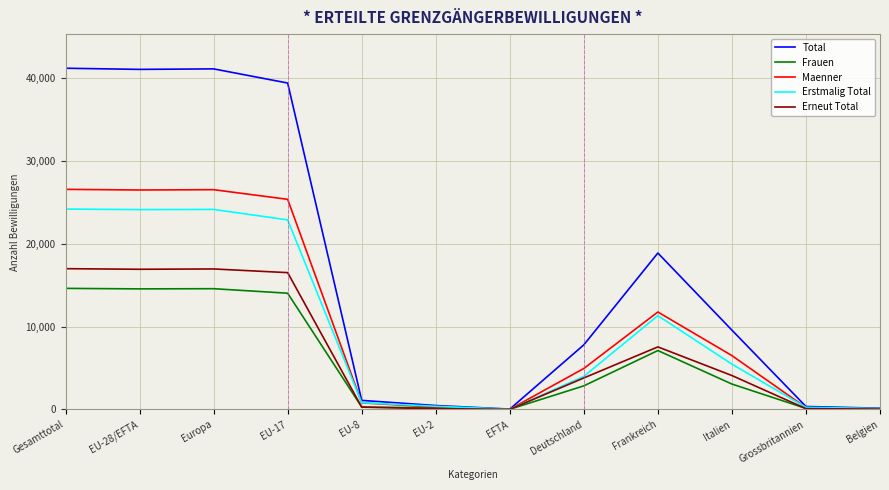

Where do Maenner and Erstmalig Total first cross each other?

EU-17 and EU-8